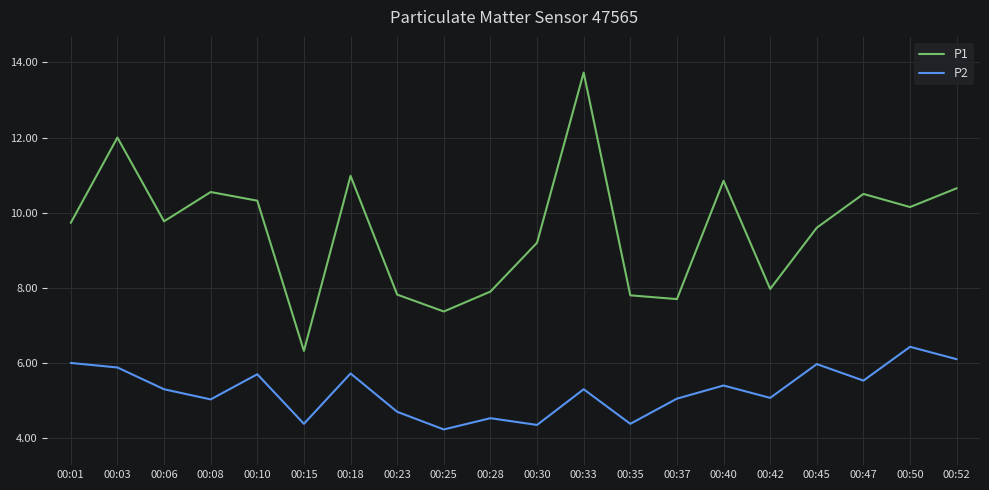

At which label does P1 first exceed 9?

00:01